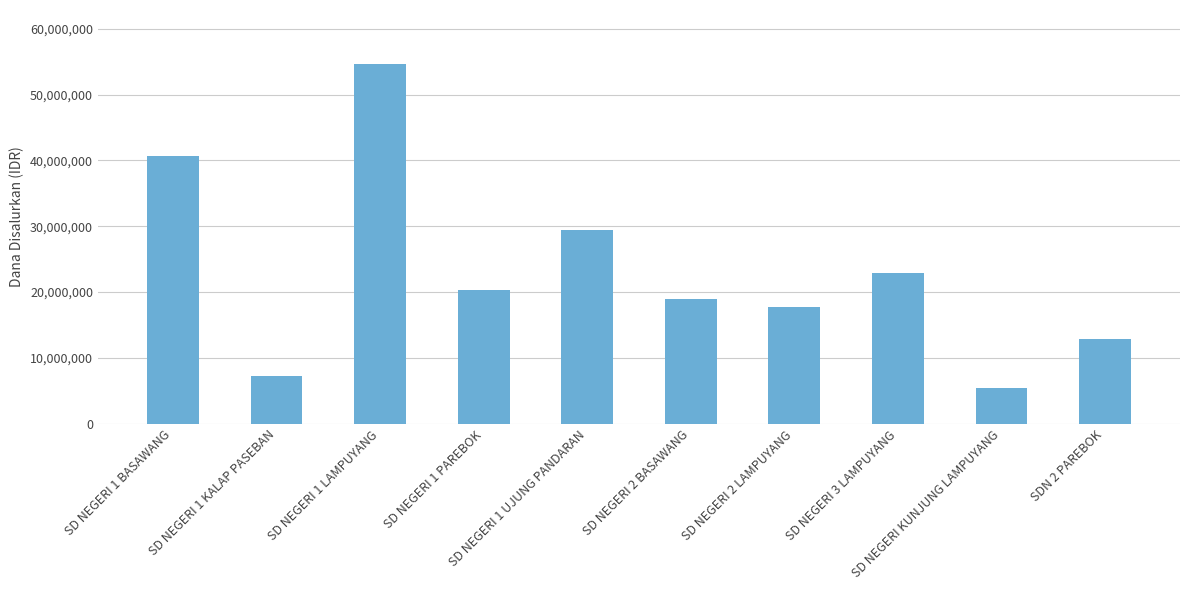

What is the average value?

23017500